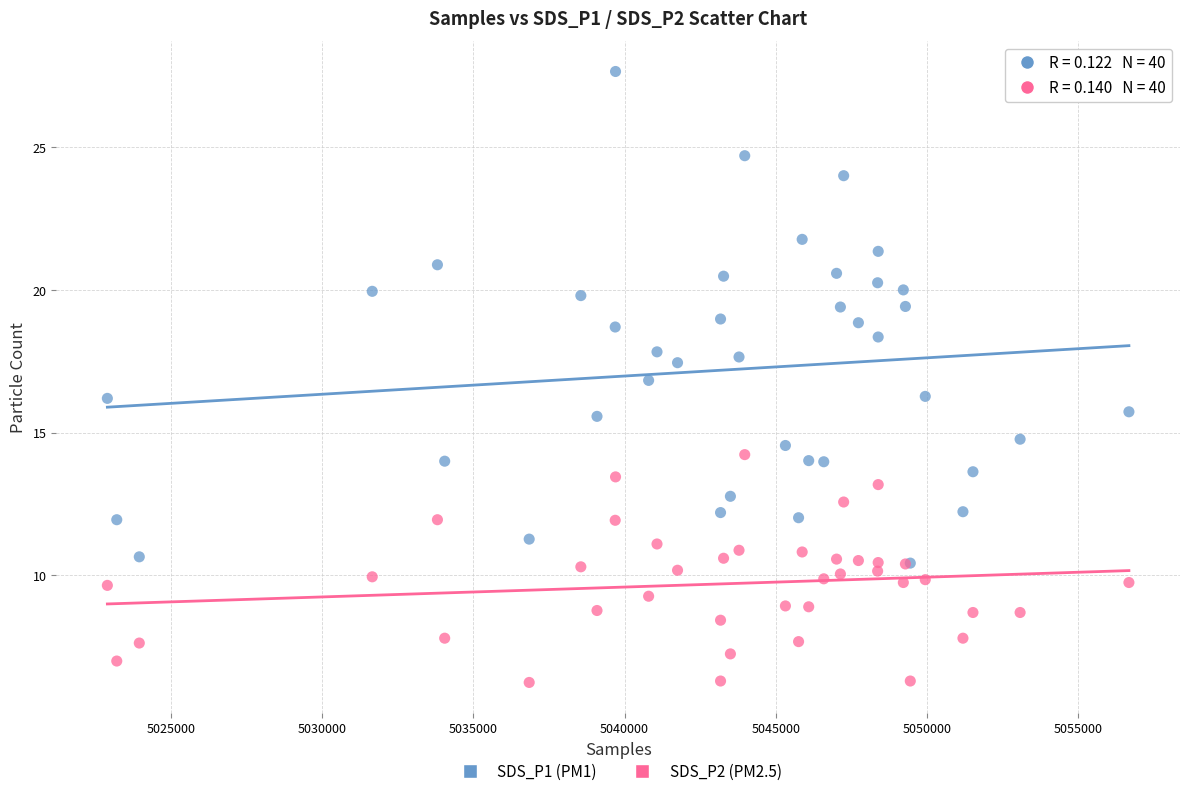

What are all the series names shown in the legend?

SDS_P1 (PM1), SDS_P2 (PM2.5)